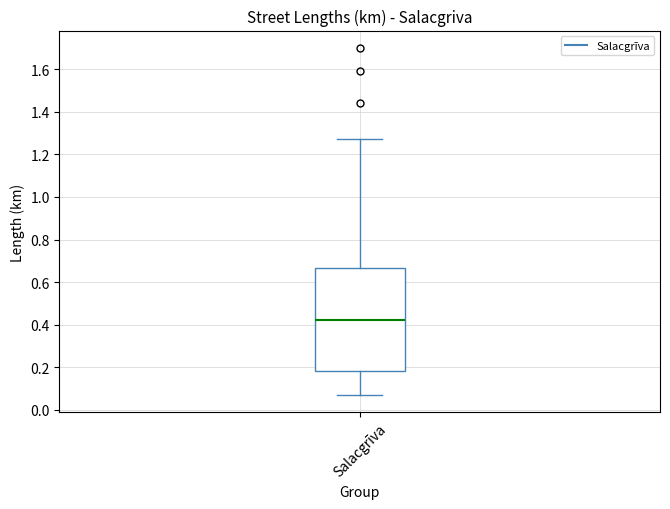

Transcribe this box plot: give where the median line is, the range the box spans, and where the two whiskers end, as read against the y-axis. The values are not printed on the chart, so give them approximately, as read against the axis.

median 0.42, box 0.18 to 0.66, whiskers 0.08 to 1.28